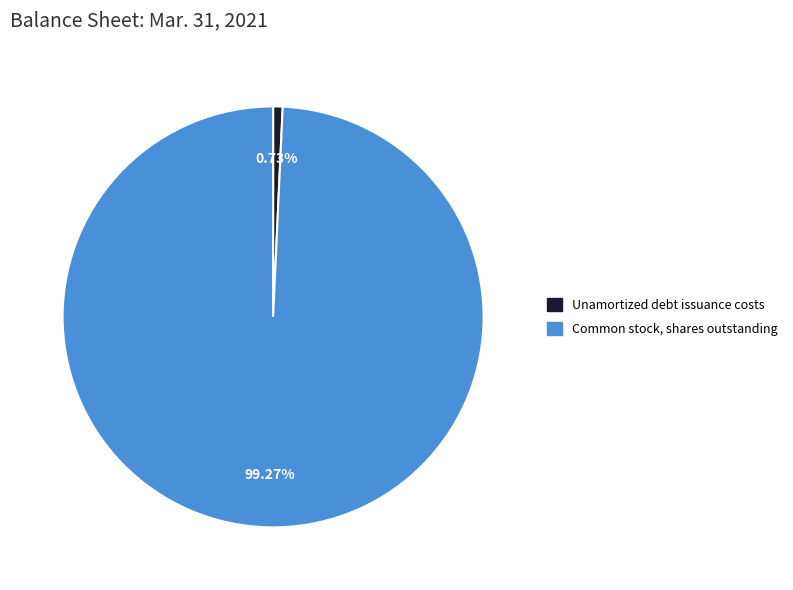

How many slices are in this pie chart?

2